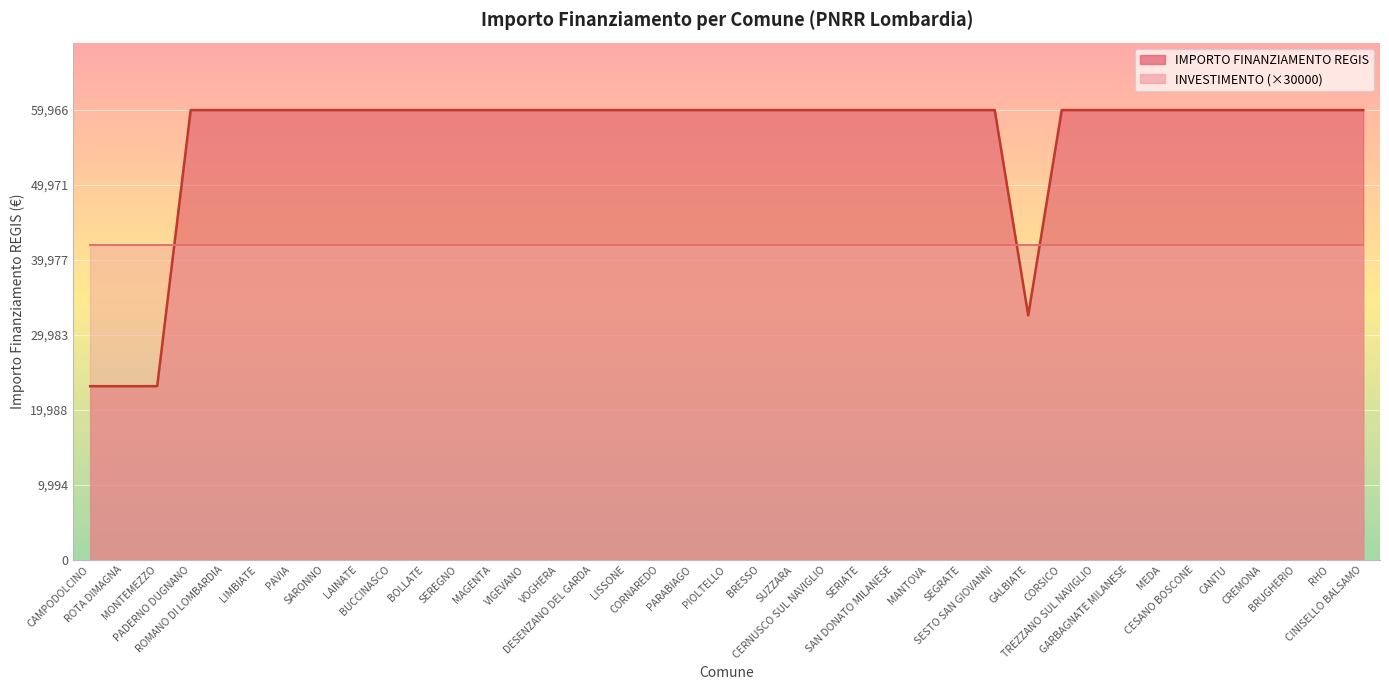

True or false: the data shows 21379 at PARABIAGO.

False